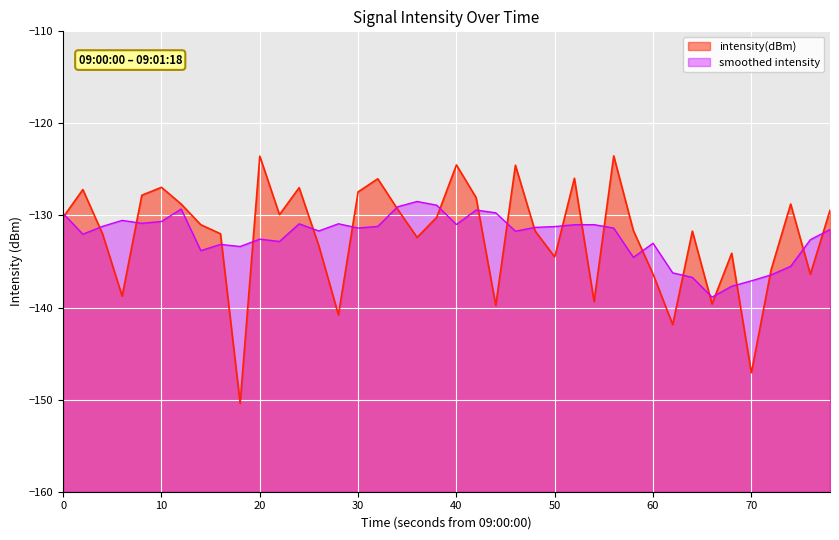

Rank the series at 20 from lowest to highest value.

smoothed intensity, intensity(dBm)